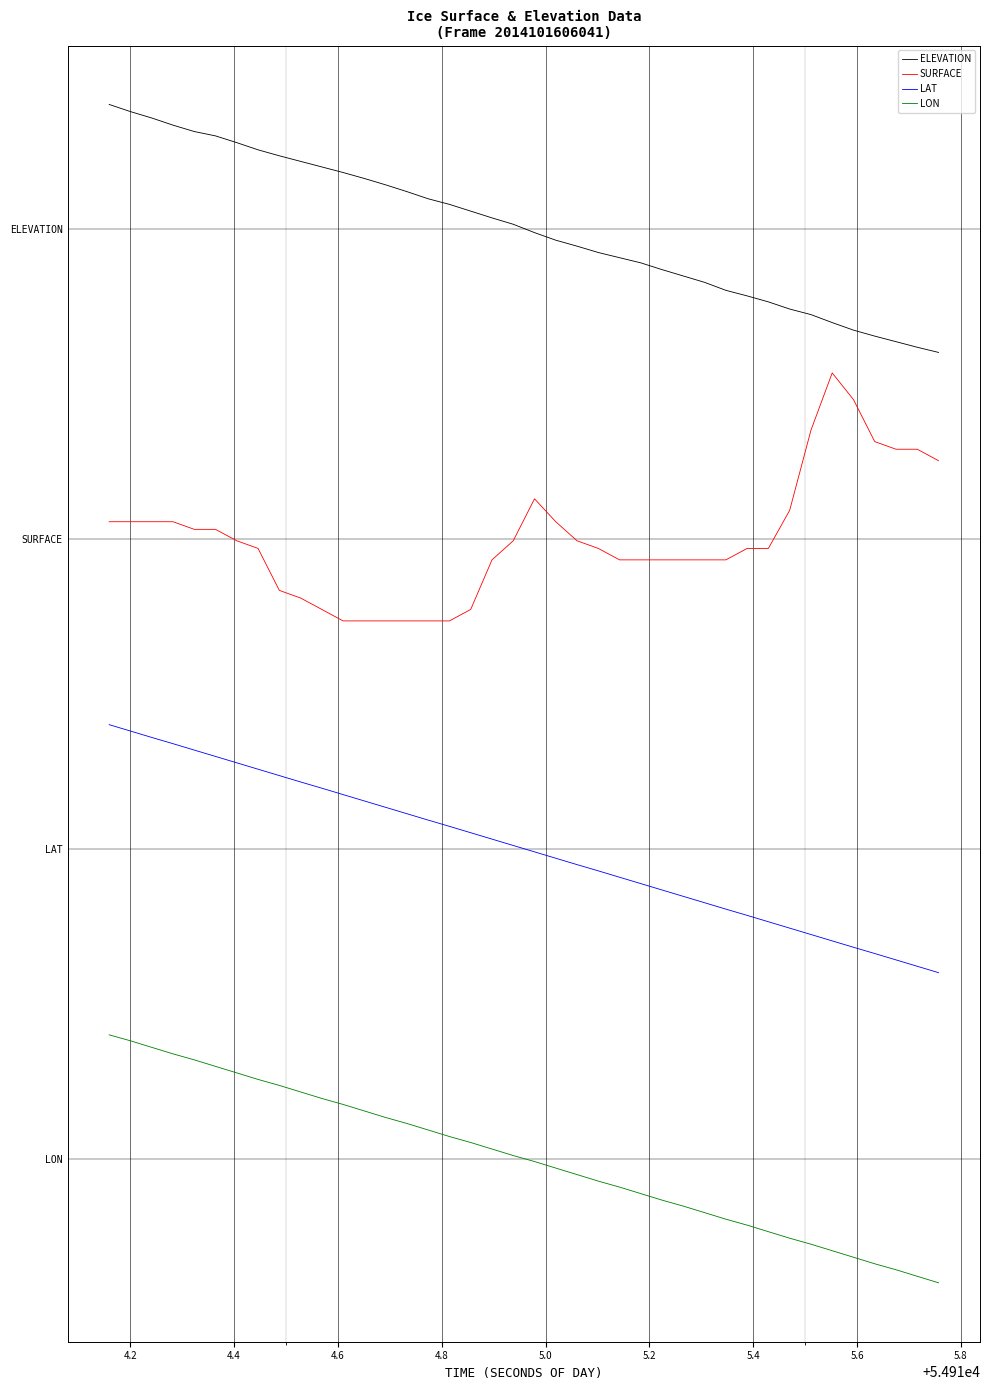

True or false: LAT and ELEVATION cross at least once.

False